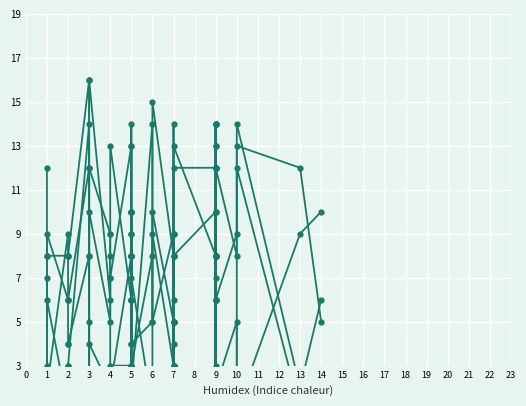

True or false: C3 has a value of 4 at 34.

False